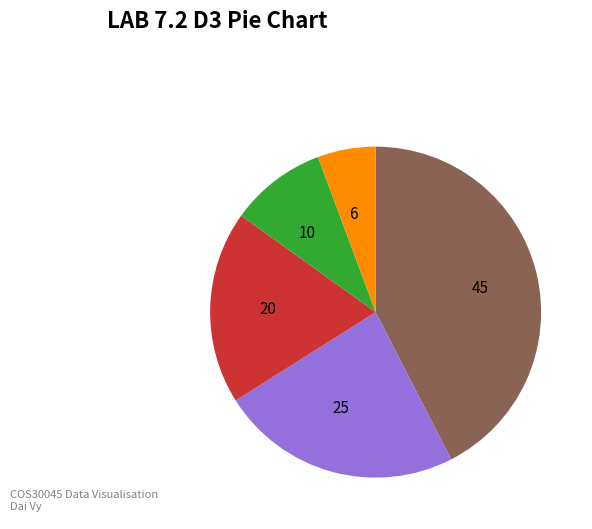

How many segments does this pie chart have?

5